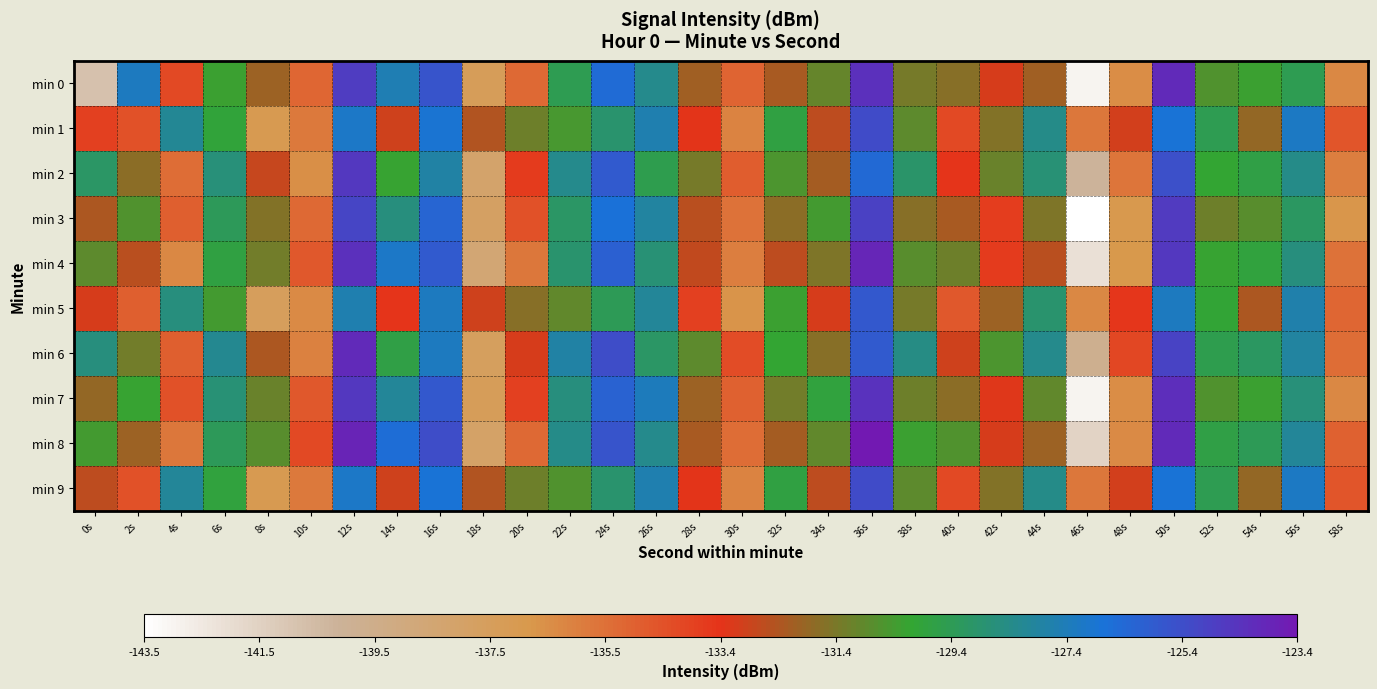

What is the maximum value shown in the chart?

-123.4